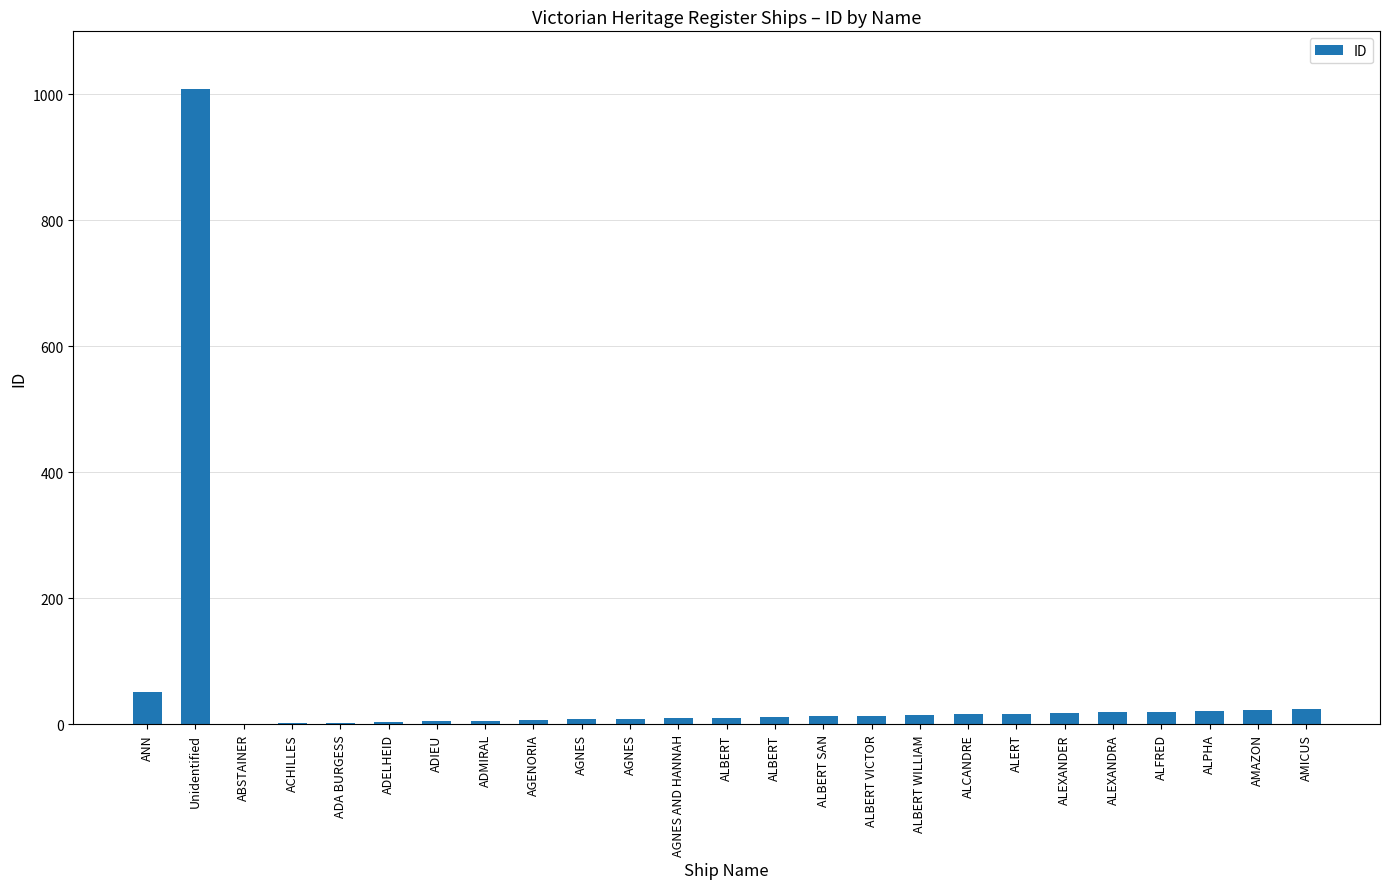

Which label corresponds to the largest value in the chart?

Unidentified